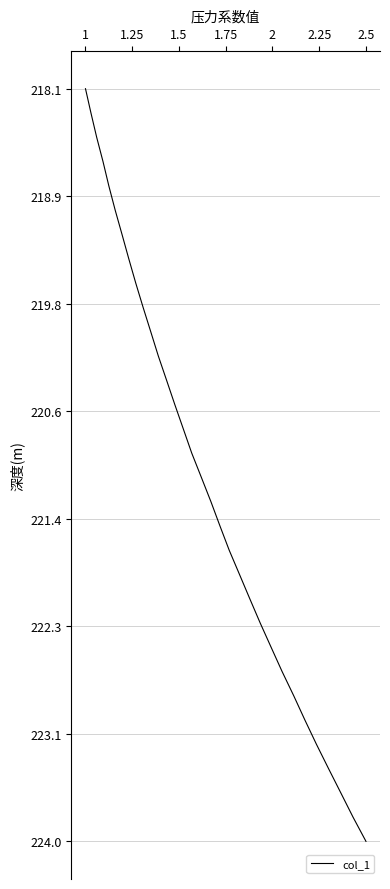

What is the maximum value shown in the chart?

224.0